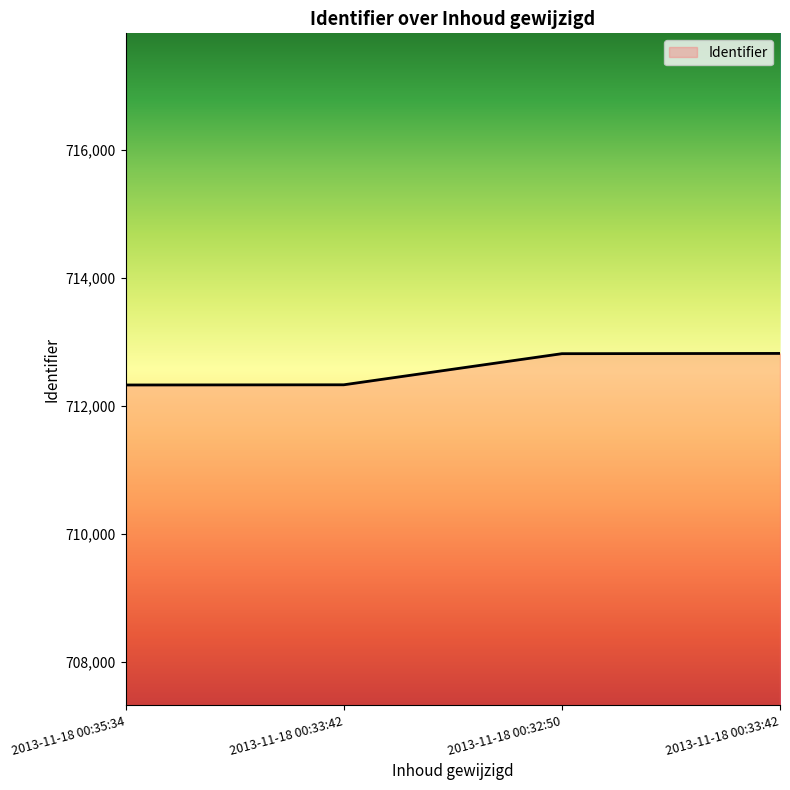

Is it true that the value at 2013-11-18 00:32:50 is 1029295?

False